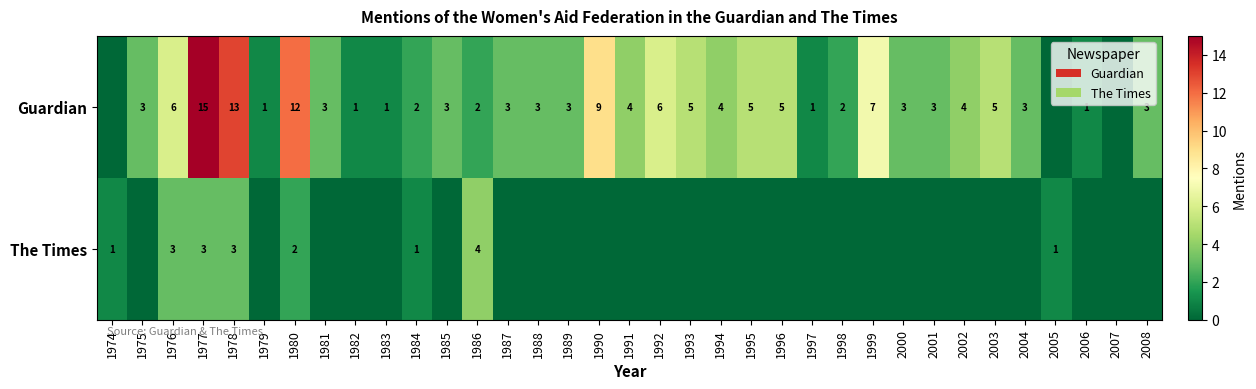

What is the sum of the Guardian values at 1983 and 1987?

4